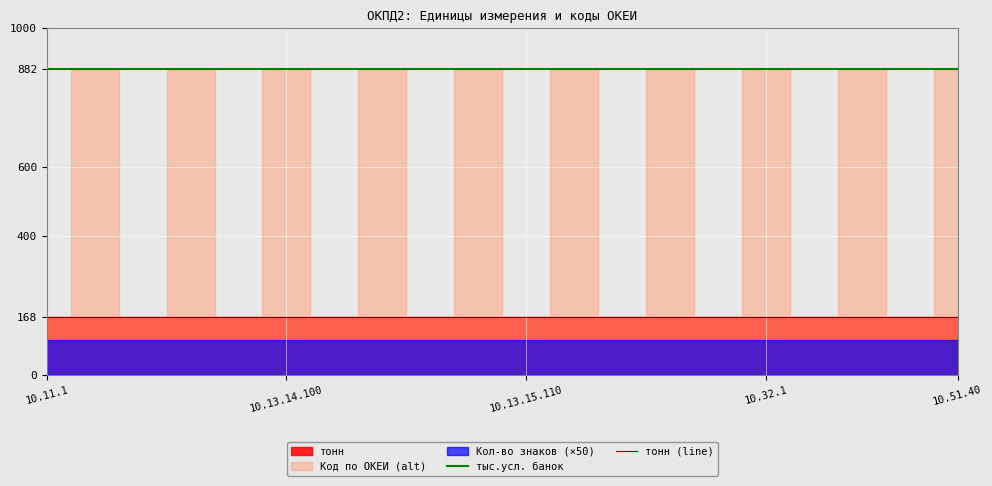

True or false: тыс.усл. банок has a value of 1179 at 7.

False